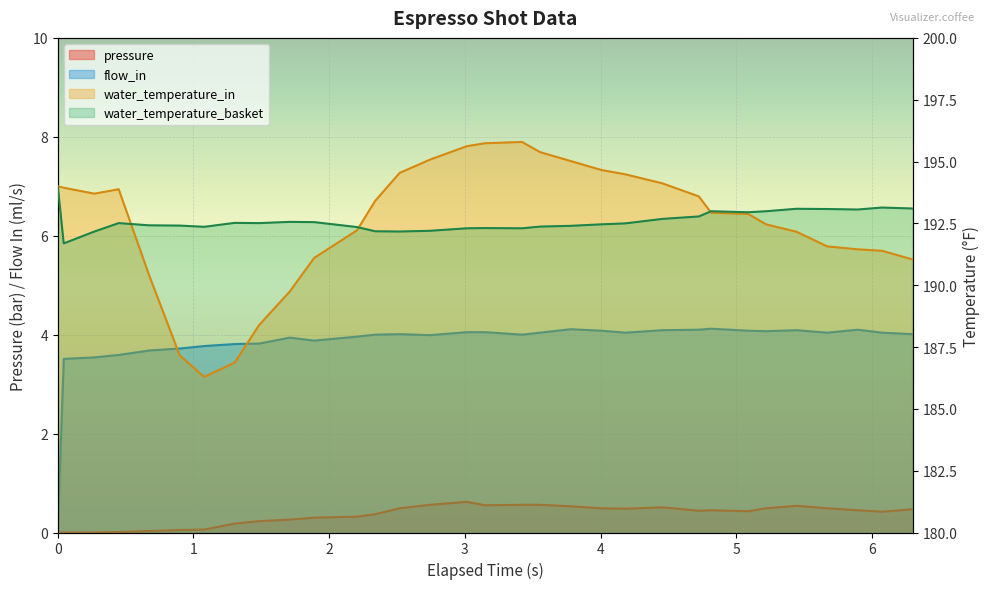

The water_temperature_basket series shows 331.4 at 8. True or false?

False